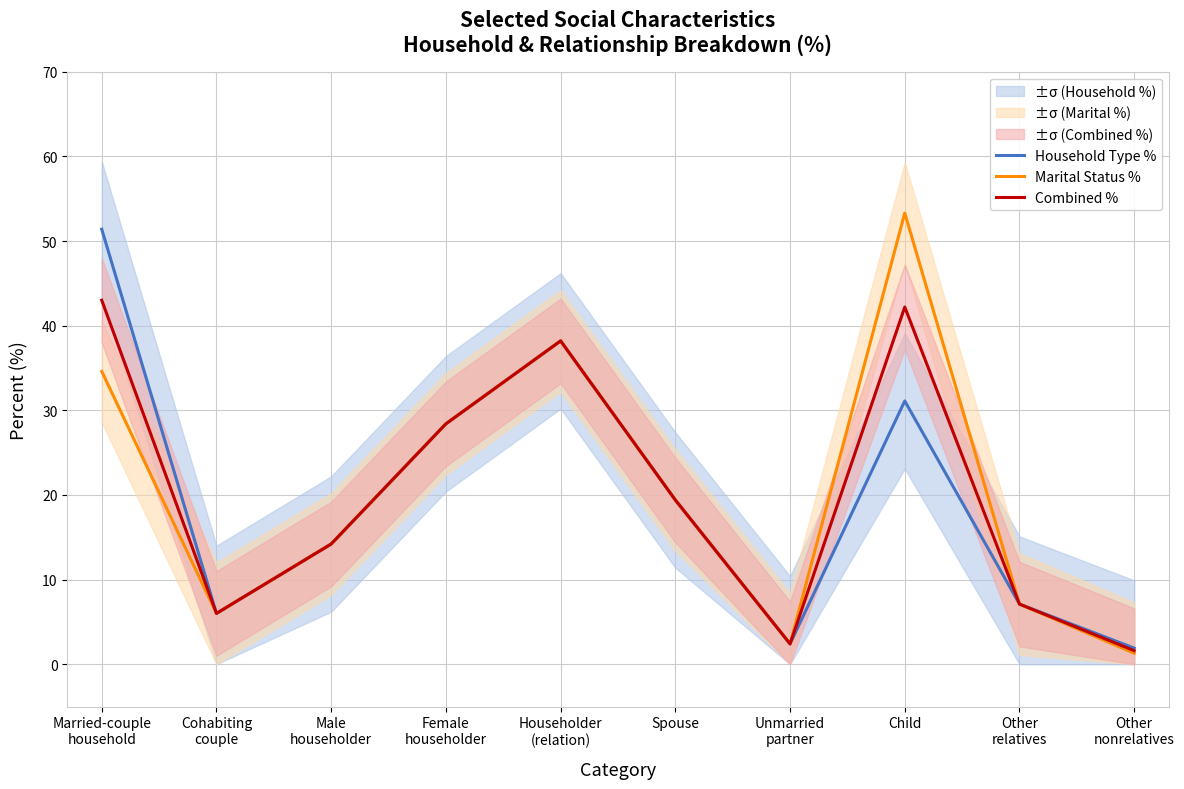

The Marital Status % series shows 2.6 at Other
relatives. True or false?

False